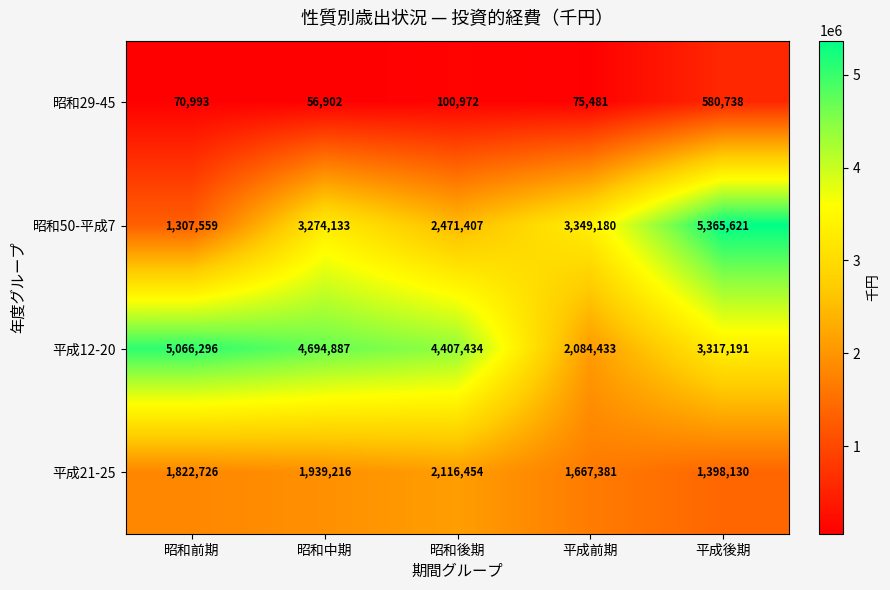

Which label corresponds to the largest value in the chart?

平成後期